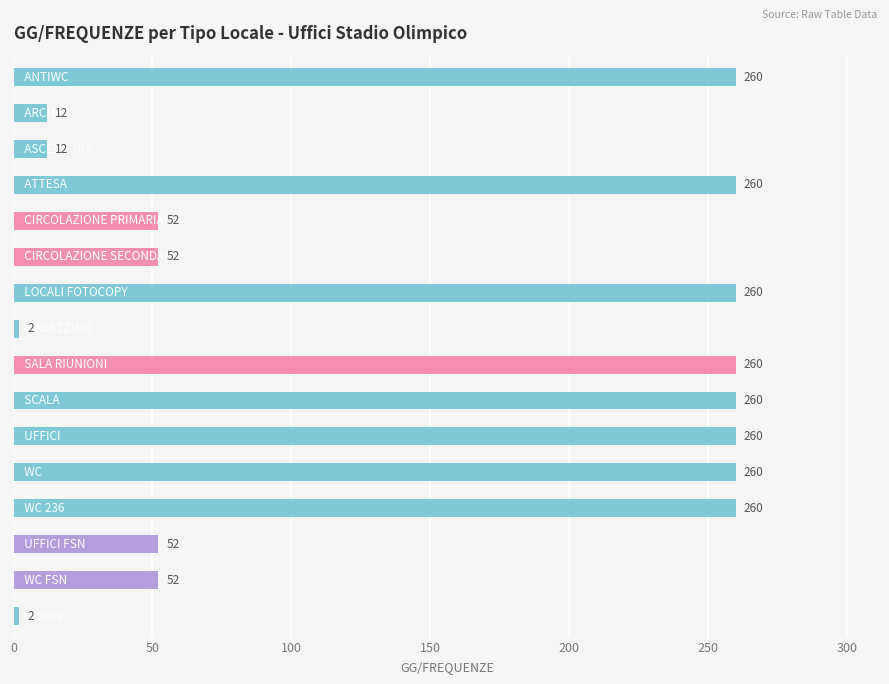

Reading bottom to top, what are all the values shown in this chart?

2	52	52	260	260	260	260	260	2	260	52	52	260	12	12	260